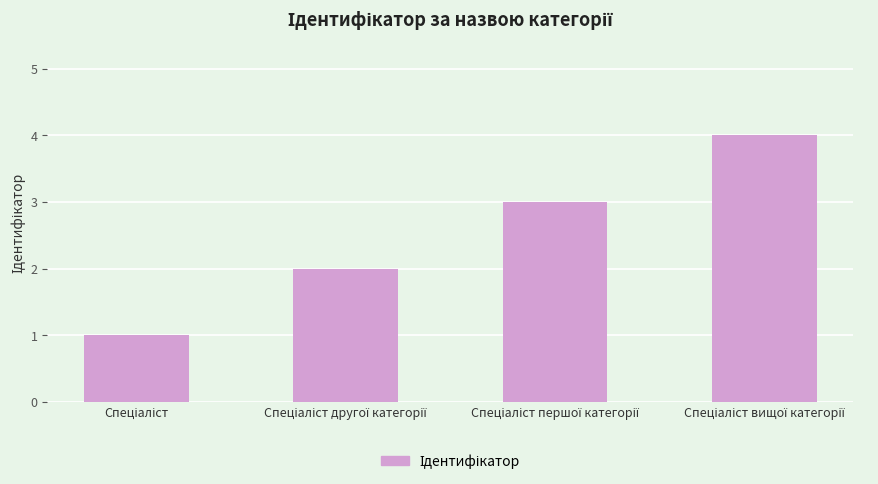

What is the greatest value displayed?

4